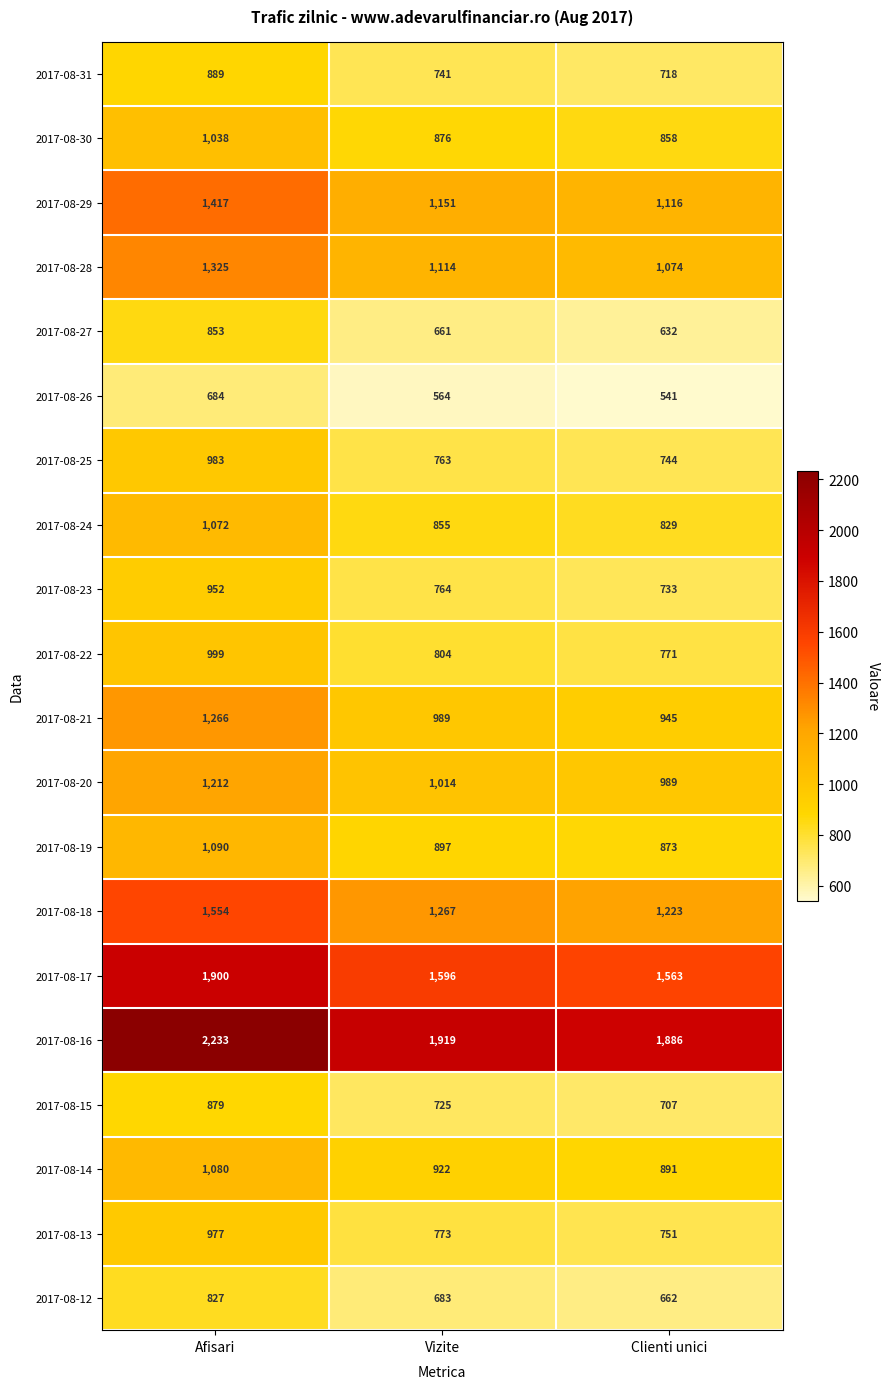

What is the difference between the highest and lowest values at Clienti unici?

1345